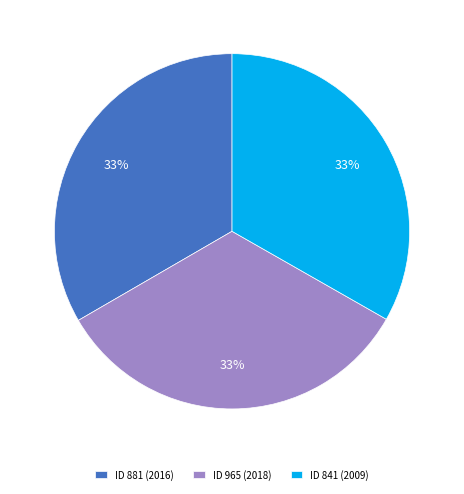

The ID 841 (2009) slice represents 33% of the pie. True or false?

True